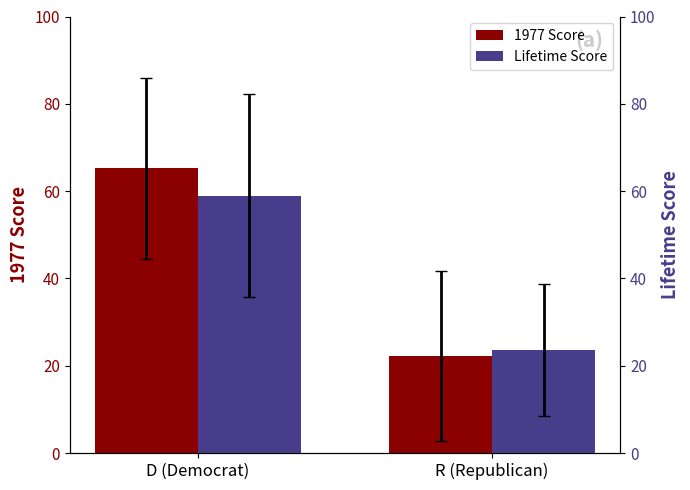

What is the difference between the maximum and minimum values in the 1977 Score series?

43.0